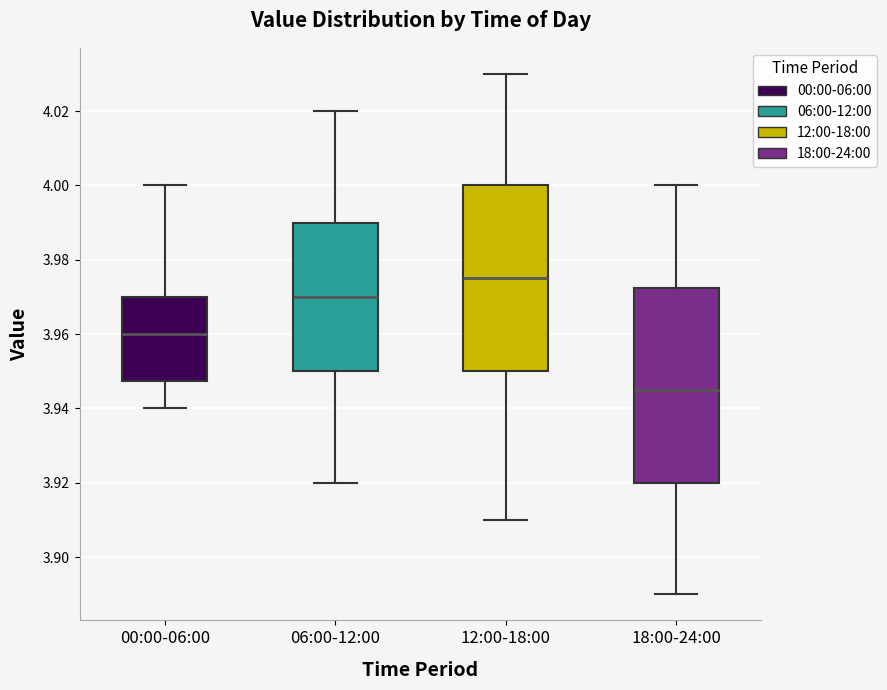

Reading left to right, read every box against the y-axis: the position of its median line, the range the box covers, and the ends of its whiskers. The values are not printed on the chart, so give them approximately, as read against the axis.

00:00-06:00: median 3.960, box 3.948 to 3.970, whiskers 3.940 to 4.000
06:00-12:00: median 3.970, box 3.950 to 3.990, whiskers 3.920 to 4.020
12:00-18:00: median 3.976, box 3.950 to 4.000, whiskers 3.910 to 4.030
18:00-24:00: median 3.946, box 3.920 to 3.972, whiskers 3.890 to 4.000